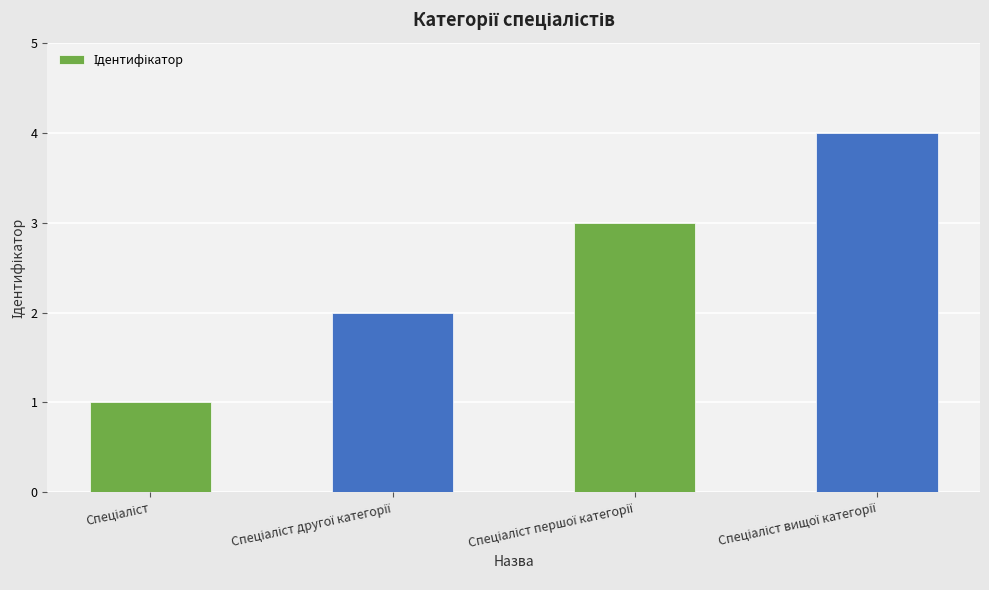

What is the greatest value displayed?

4